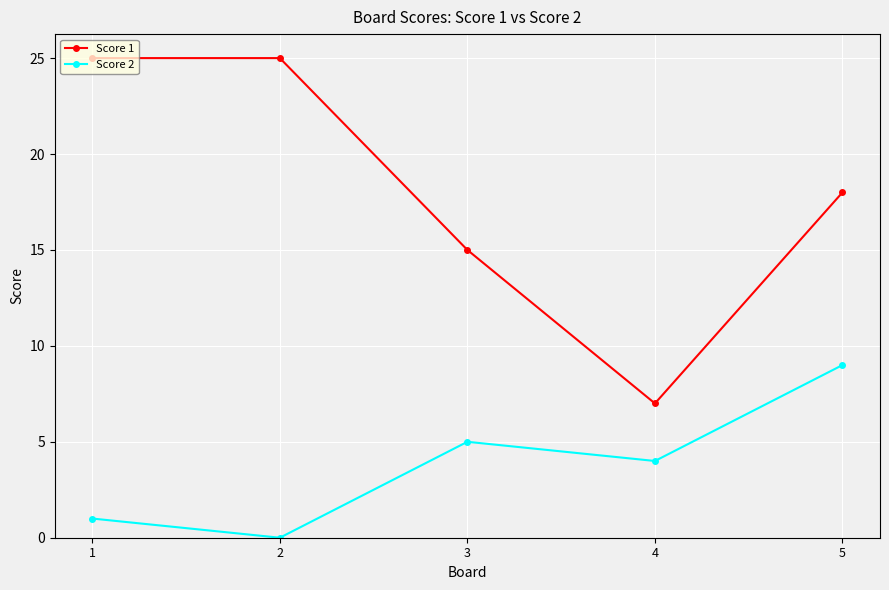

What is the sum of all Score 1 values?

90